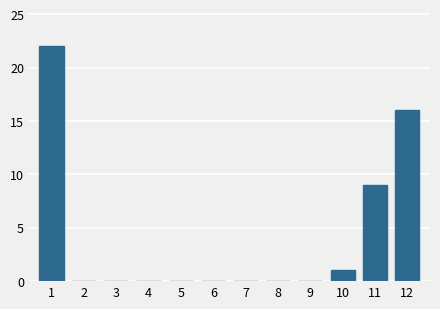

Reading right to left, what are all the values shown in this chart?

12=16	11=9	10=1	9=0	8=0	7=0	6=0	5=0	4=0	3=0	2=0	1=22